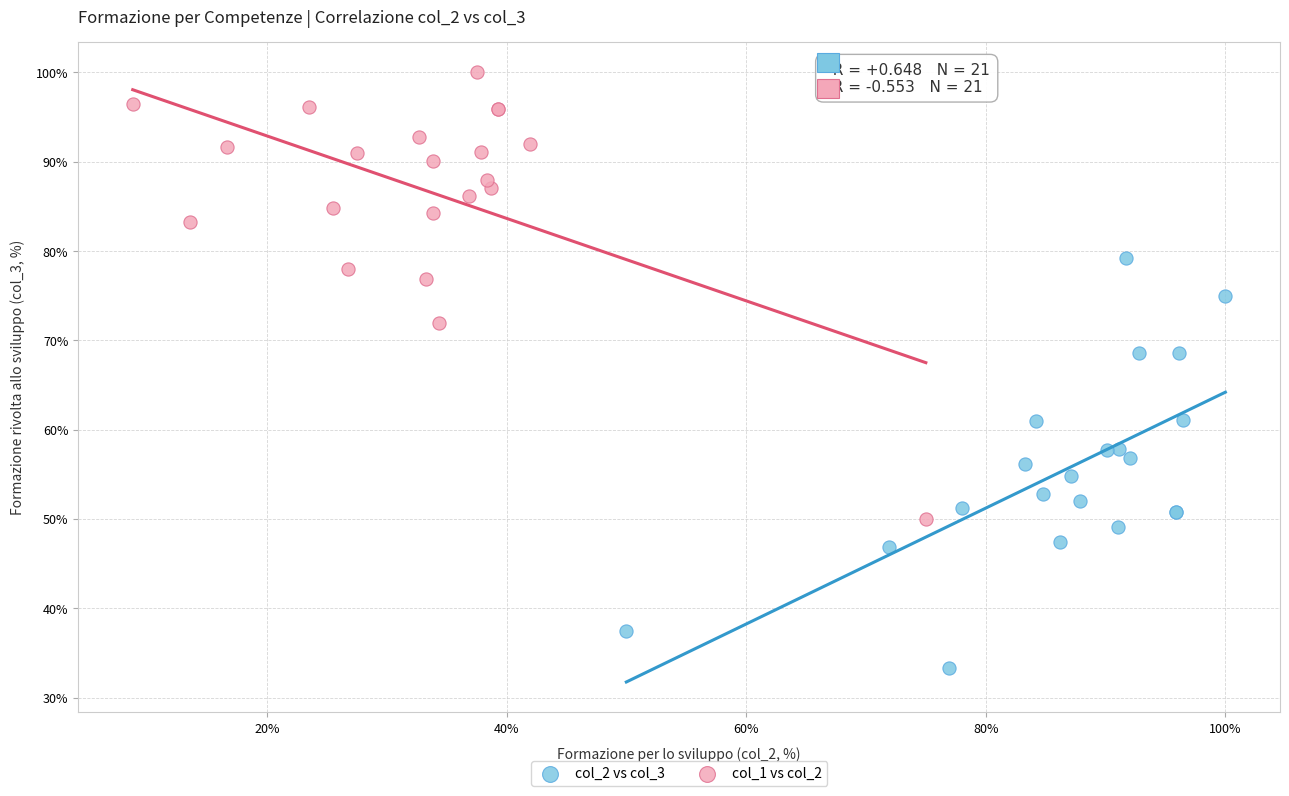

Which series contains the lowest Y value?

col_2 vs col_3